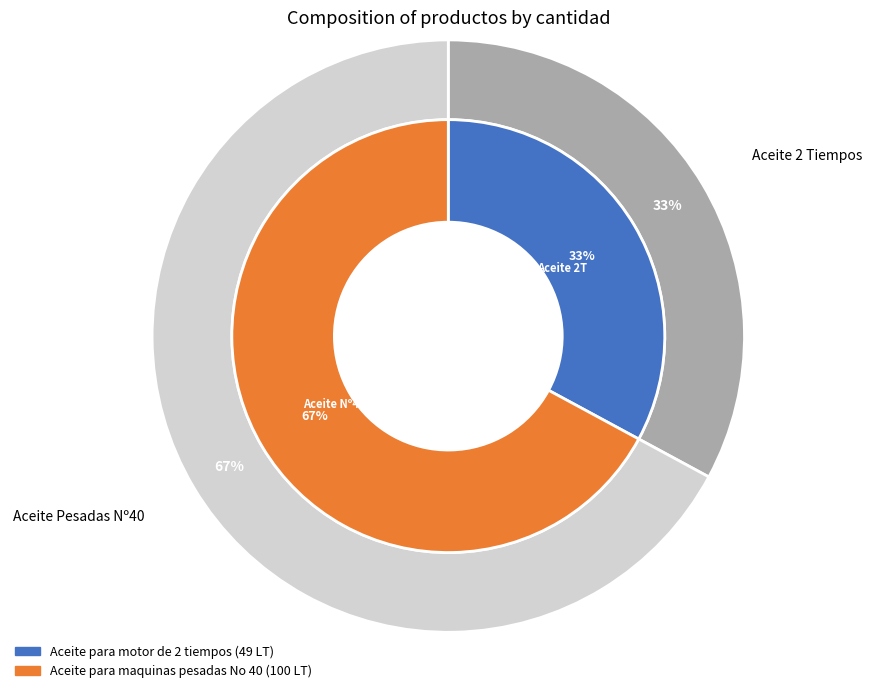

True or false: Aceite para maquinas pesadas No 40 accounts for 56% of the total.

False